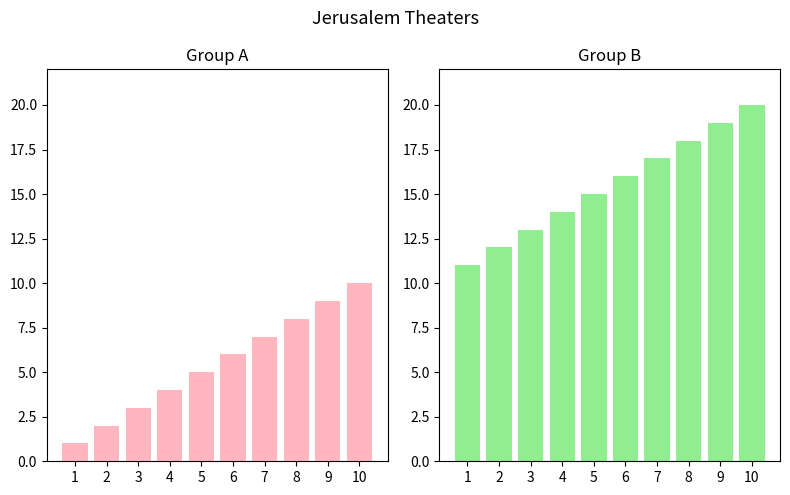

What is the average value of the Theaters 1-10 series?

6